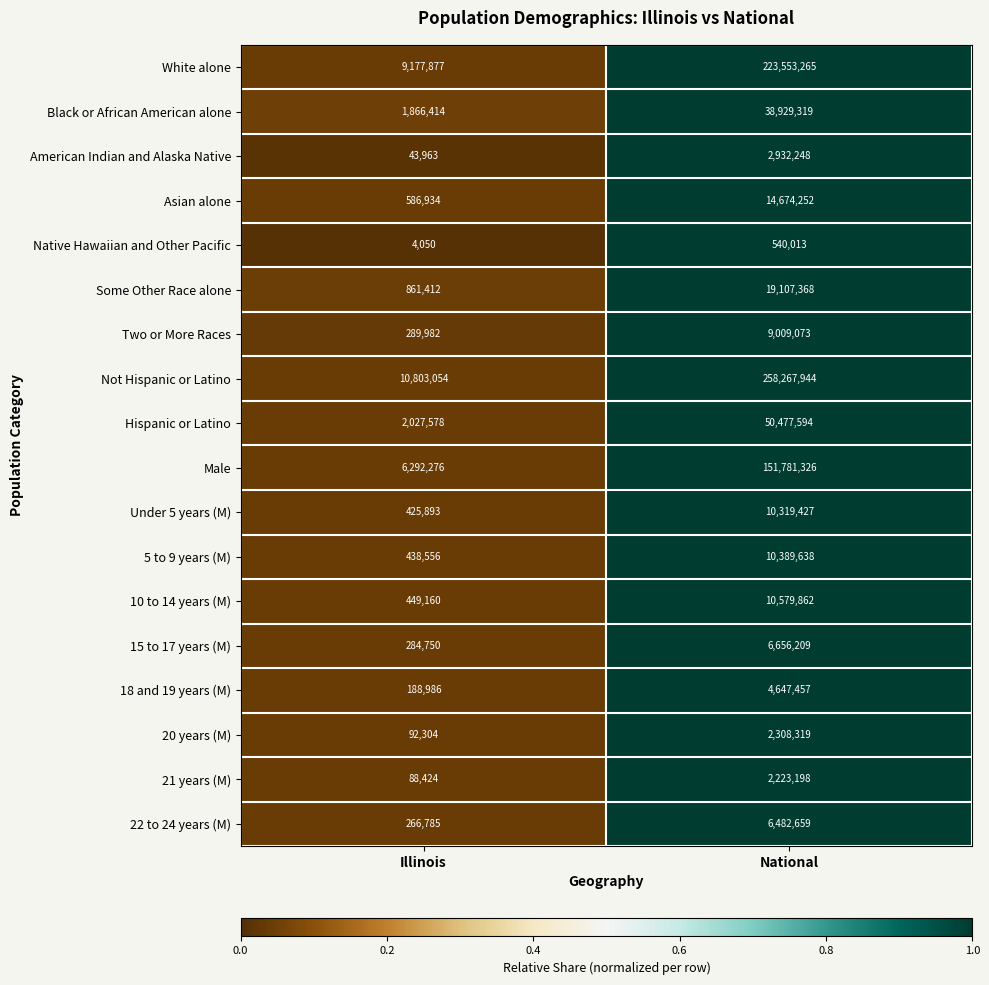

What is the sum of the Not Hispanic or Latino values at Illinois and National?

269070998